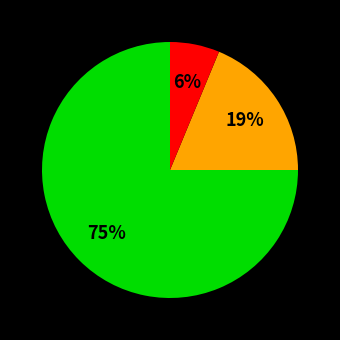

To the nearest percent, what is the difference between the largest and smallest slice percentages?

69%